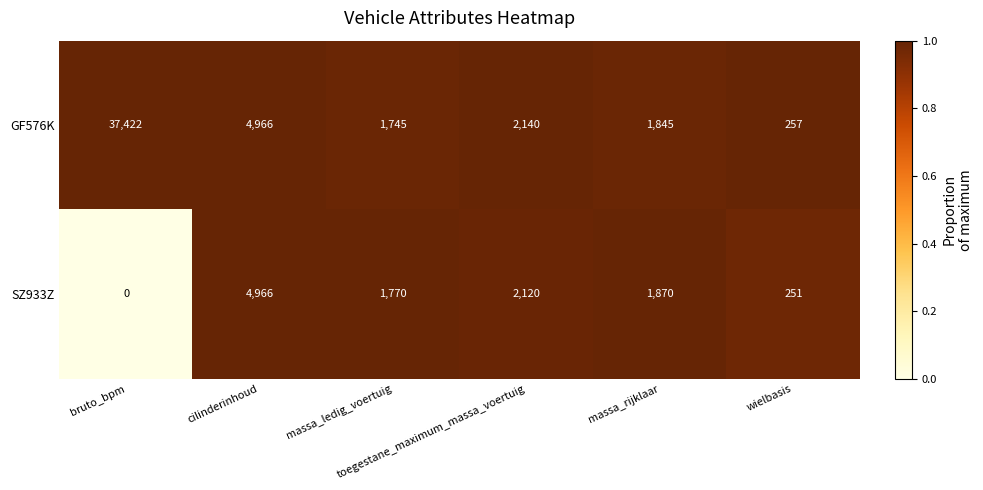

Which series has the largest total across all categories?

GF576K